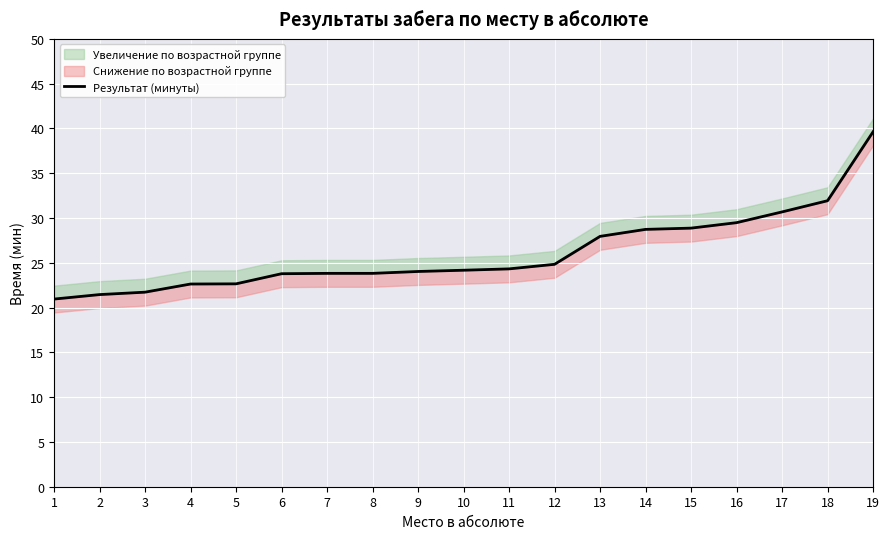

Count the number of categories in the chart.

19